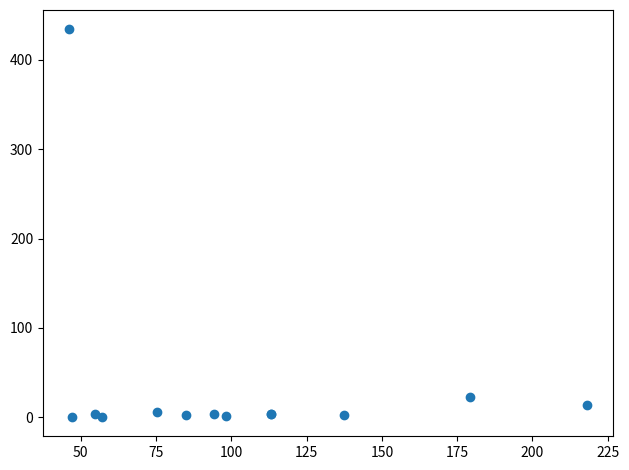

What Y value in the scatter plot is closest to 217?

22.2